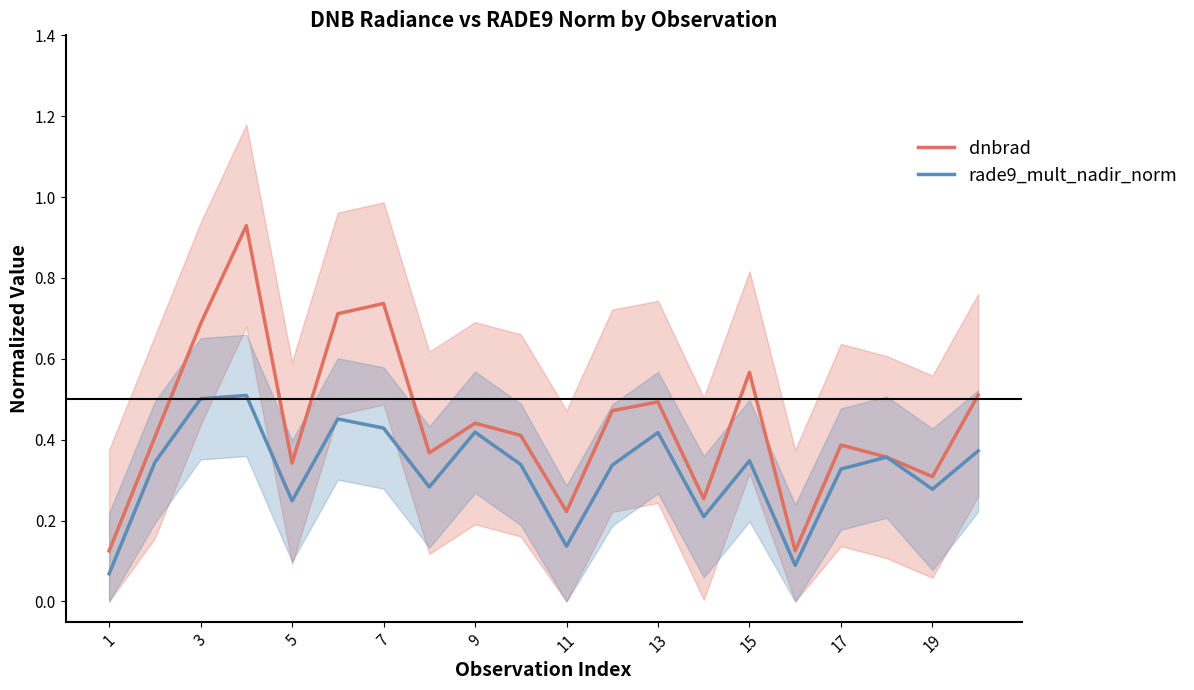

The value of rade9_mult_nadir_norm at 3 is 0.5. True or false?

True